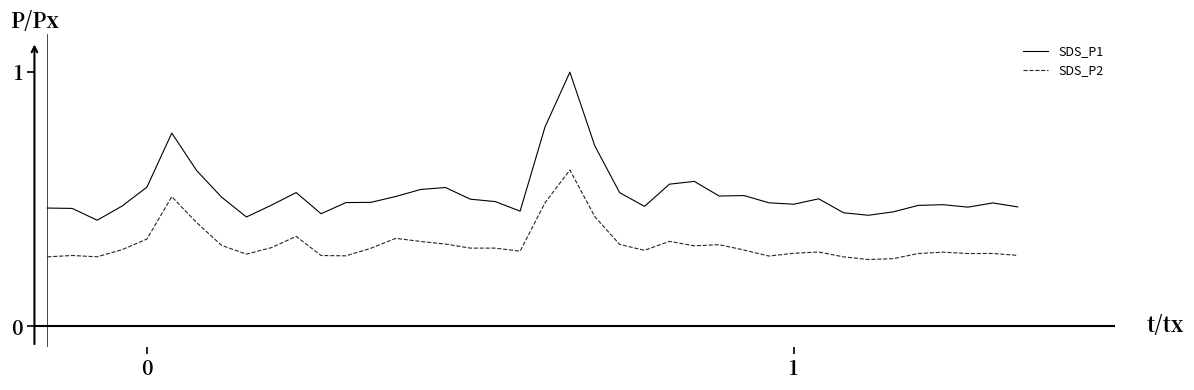

List the series in order of their peak value, highest first.

SDS_P1, SDS_P2